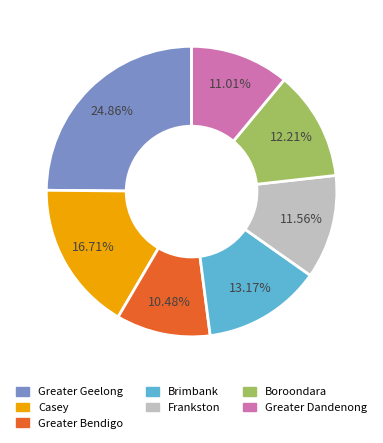

The Casey slice represents 31% of the pie. True or false?

False